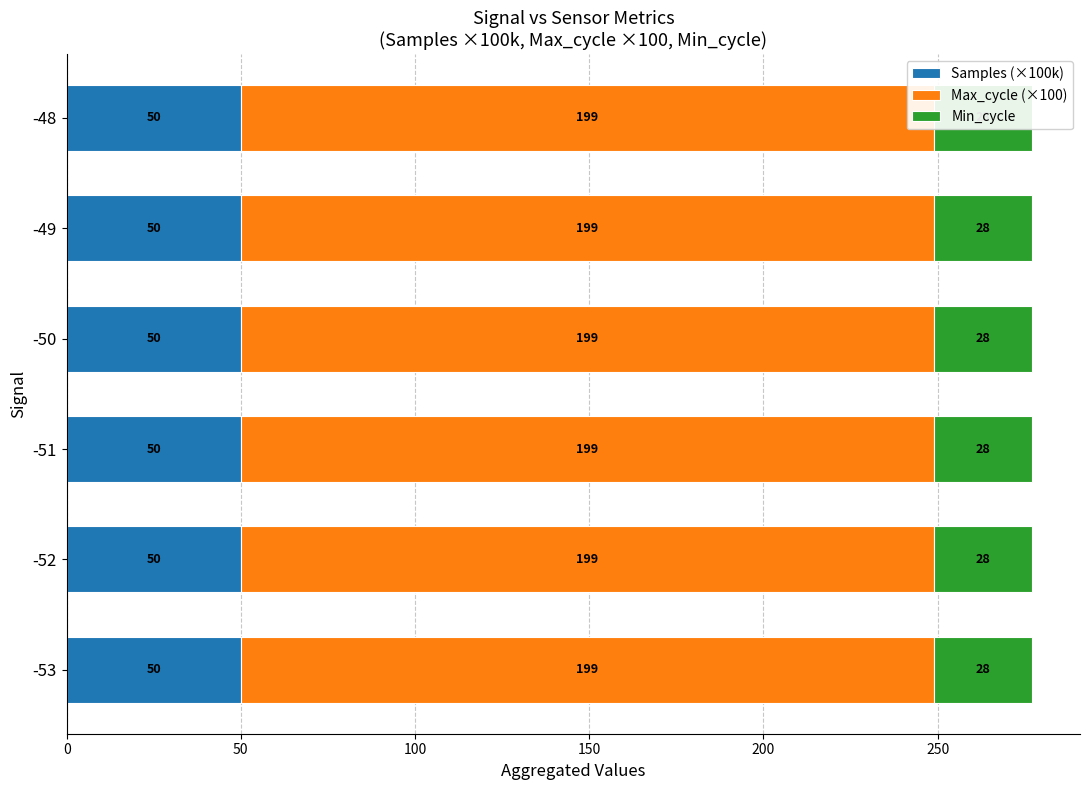

What is the minimum value for Max_cycle?

19900